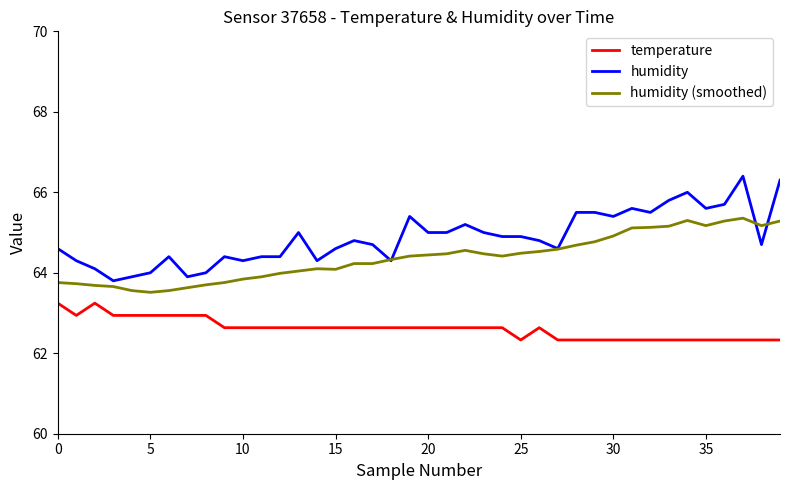

True or false: humidity and temperature cross at least once.

False